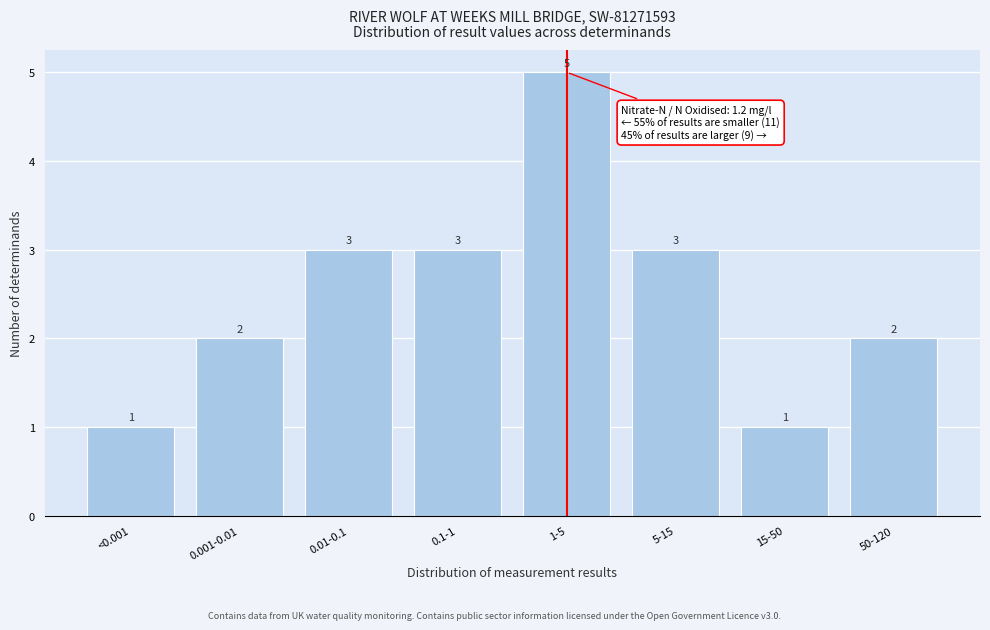

Reading left to right, transcribe all the data shown in this chart.

<0.001=1	0.001-0.01=2	0.01-0.1=3	0.1-1=3	1-5=5	5-15=3	15-50=1	50-120=2